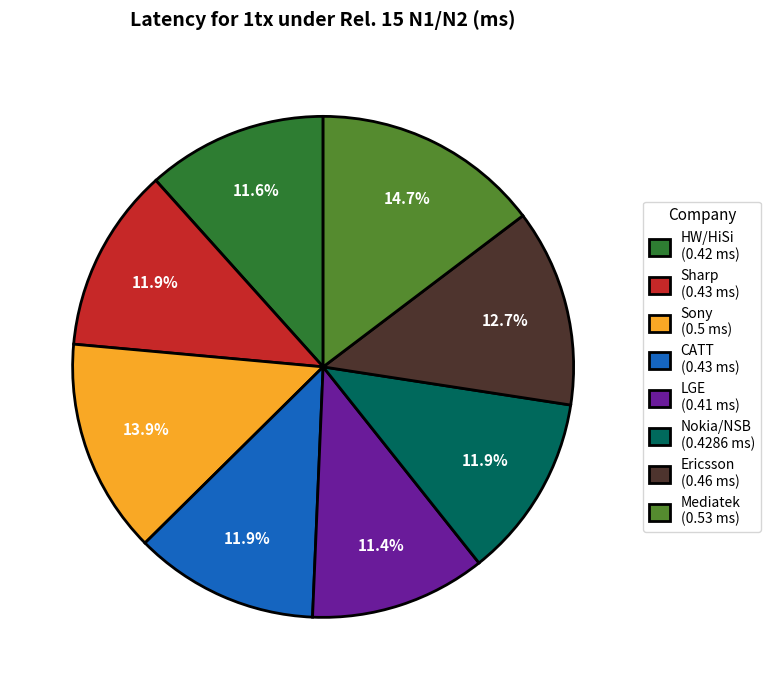

To the nearest percent, what is the combined percentage of Sharp and Sony?

26%